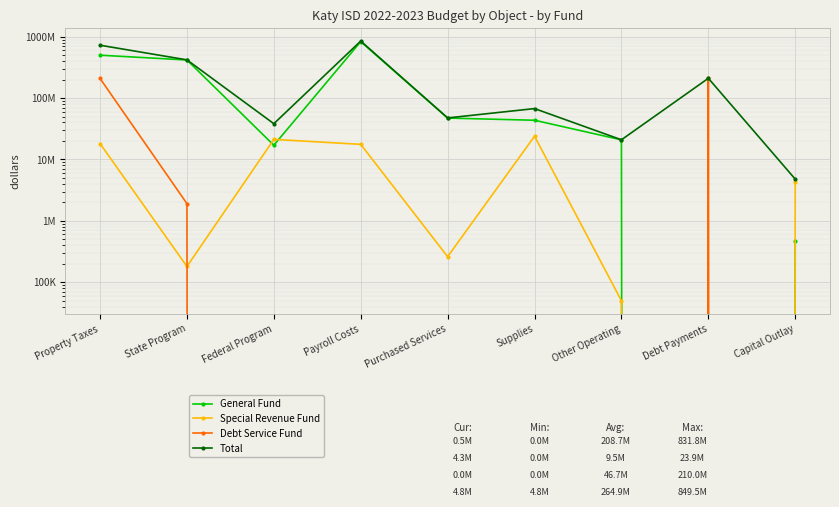

Where do General Fund and Debt Service Fund first cross each other?

Other Operating and Debt Payments